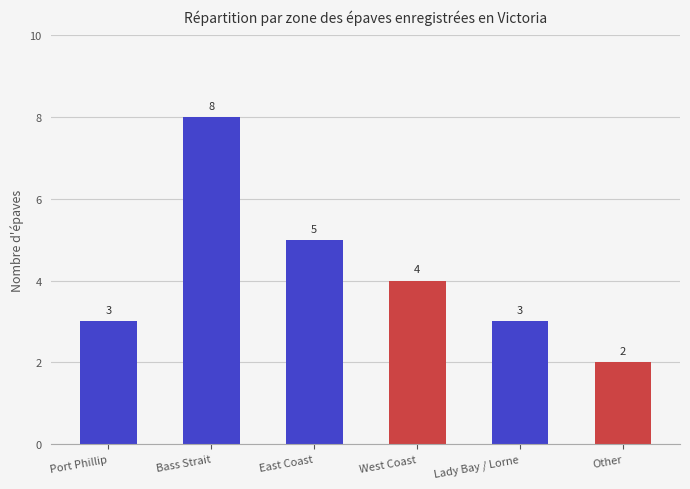

How many series are shown in this chart?

1